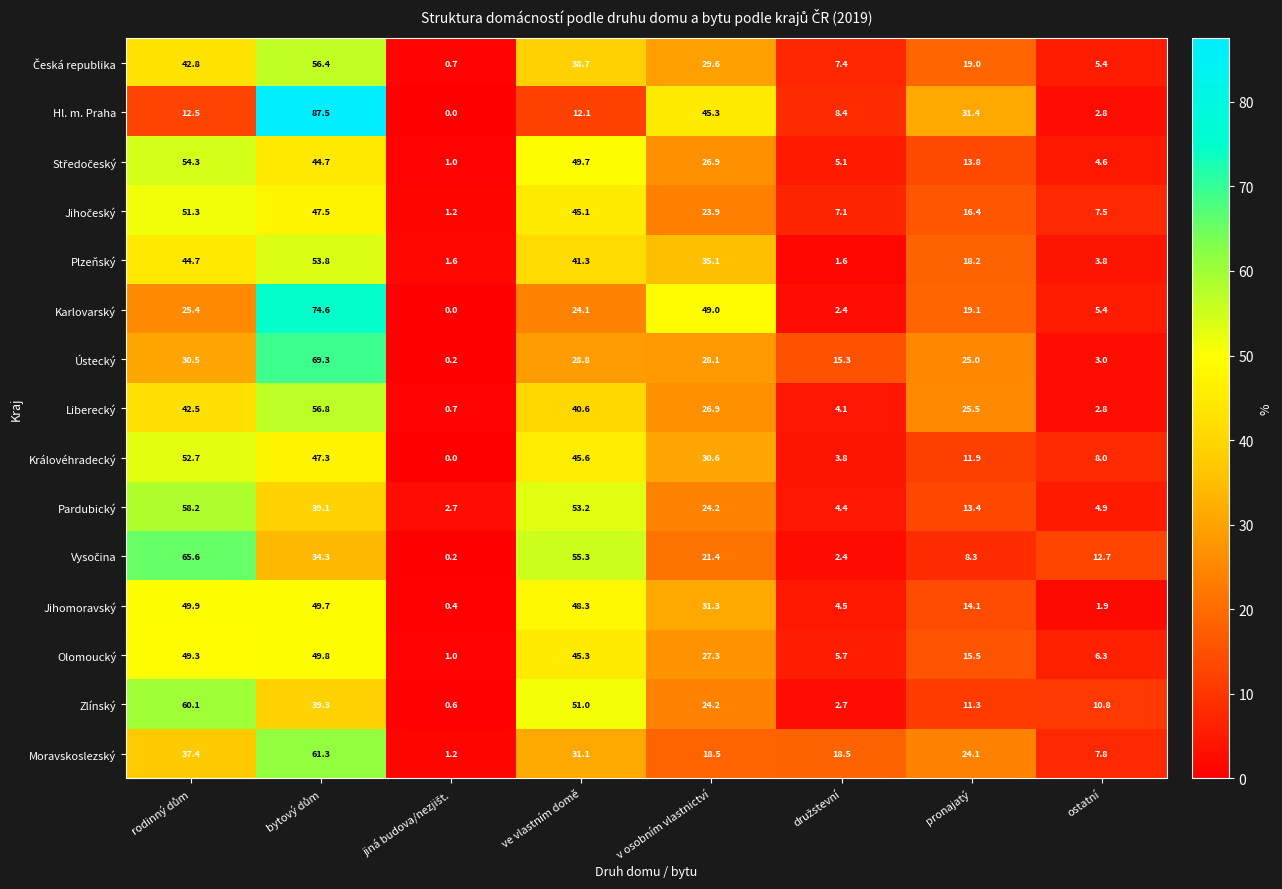

The value of Karlovarský at v osobním vlastnictví is 49.0. True or false?

True